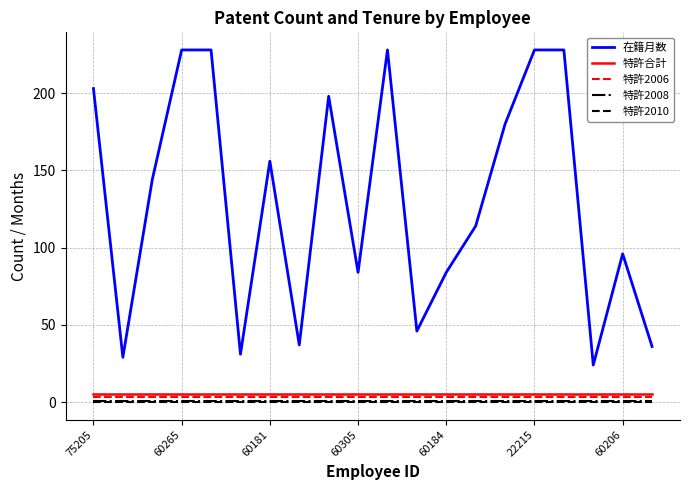

What is the greatest value displayed?

228